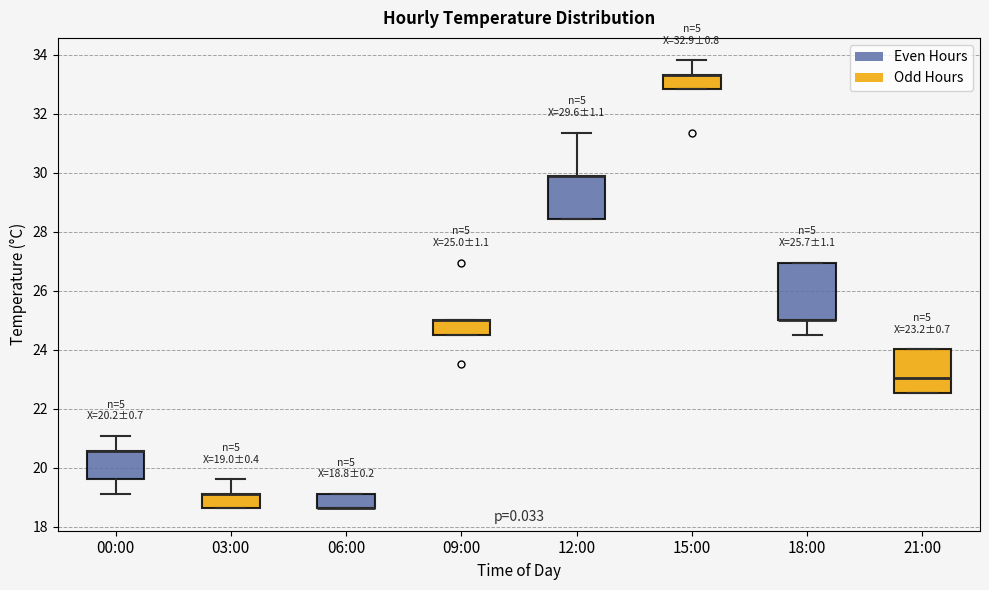

Which box is the tallest, from its lower edge to its upper edge?

18:00